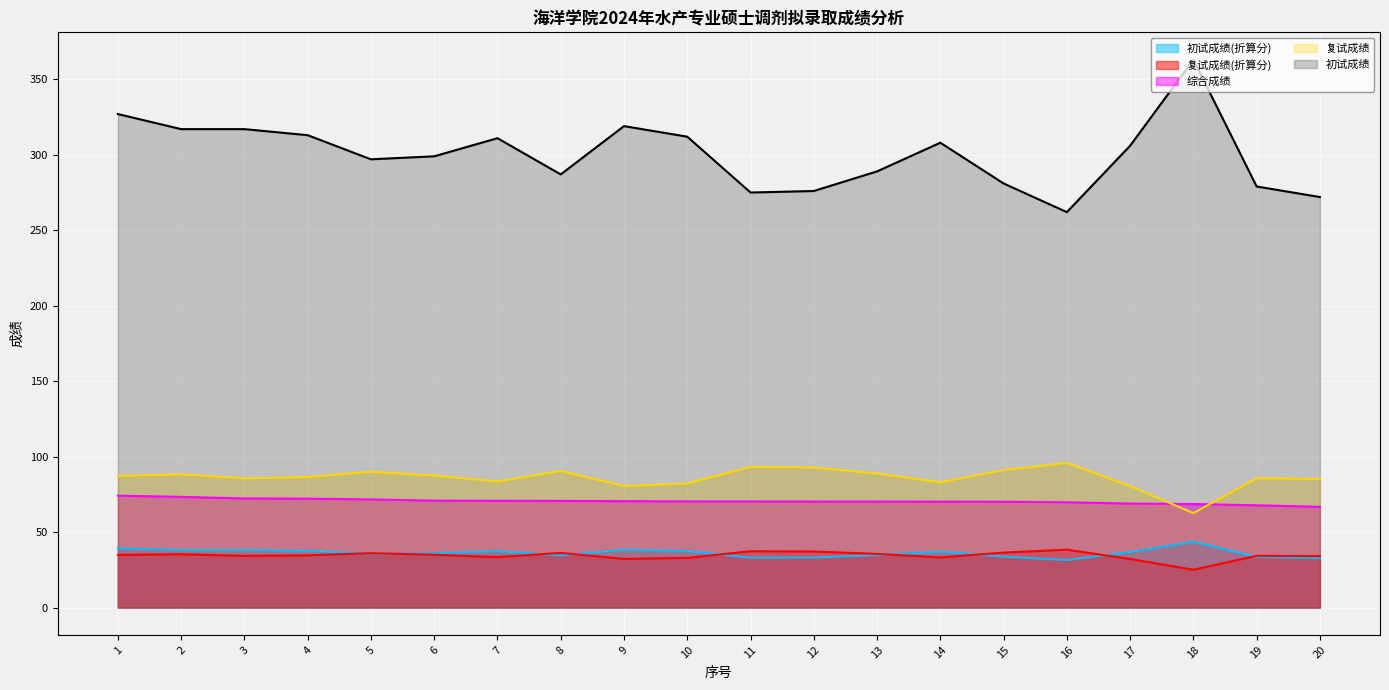

List the labels in order of 综合成绩 value, largest first.

1, 2, 3, 4, 5, 6, 7, 8, 9, 10, 11, 12, 13, 14, 15, 16, 17, 18, 19, 20